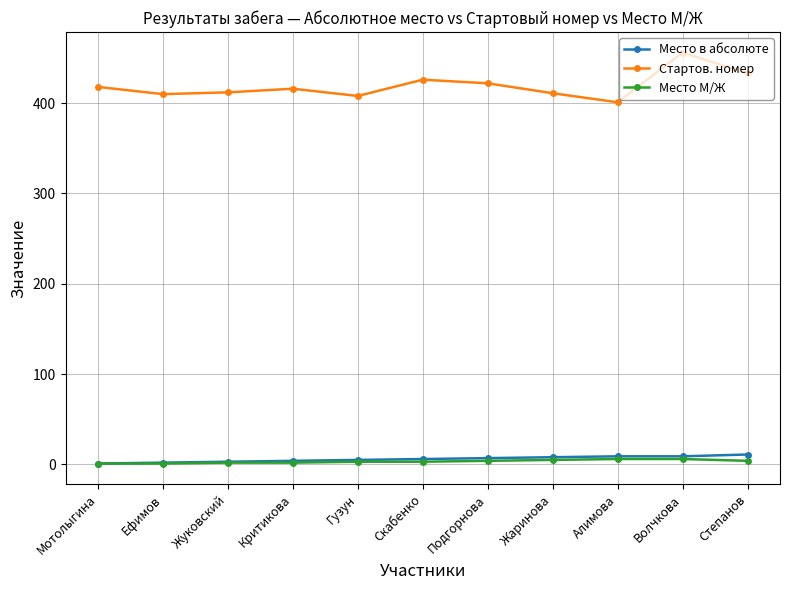

What is the label of the 6th point from the left?

Скабенко